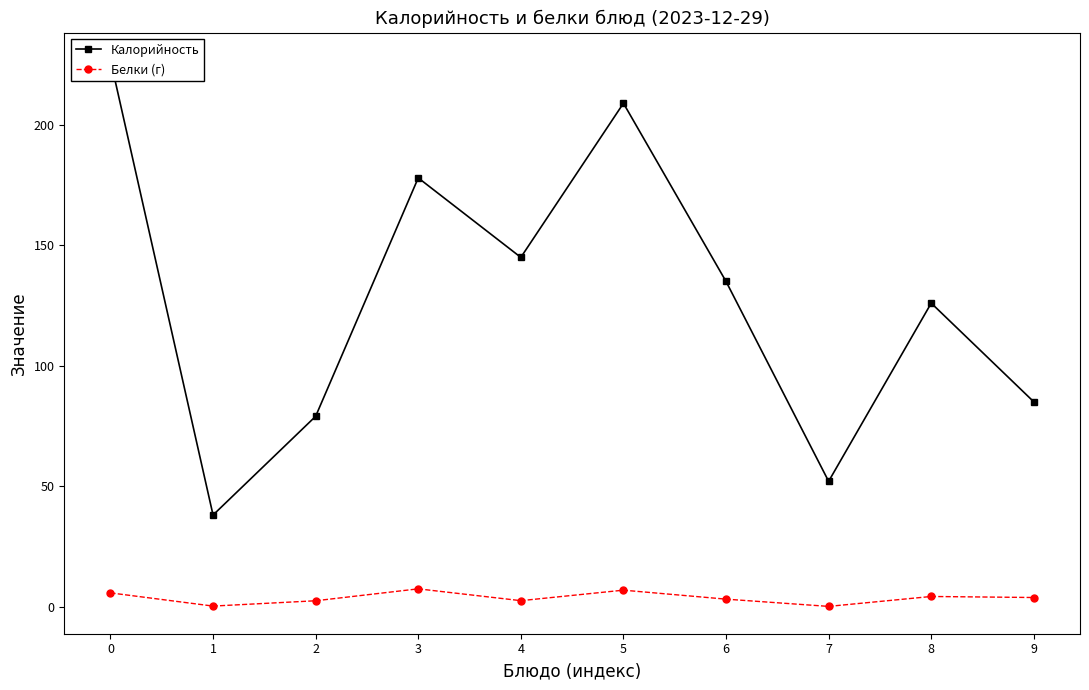

Reading right to left, what are all the values shown in this chart?

Калорийность: 9=85.0	8=126.0	7=52.0	6=135.0	5=209.0	4=145.0	3=178.0	2=79.0	1=38.0	0=227.0
Белки (г): 9=3.8	8=4.2	7=0.1	6=3.1	5=6.8	4=2.4	3=7.3	2=2.4	1=0.2	0=5.7